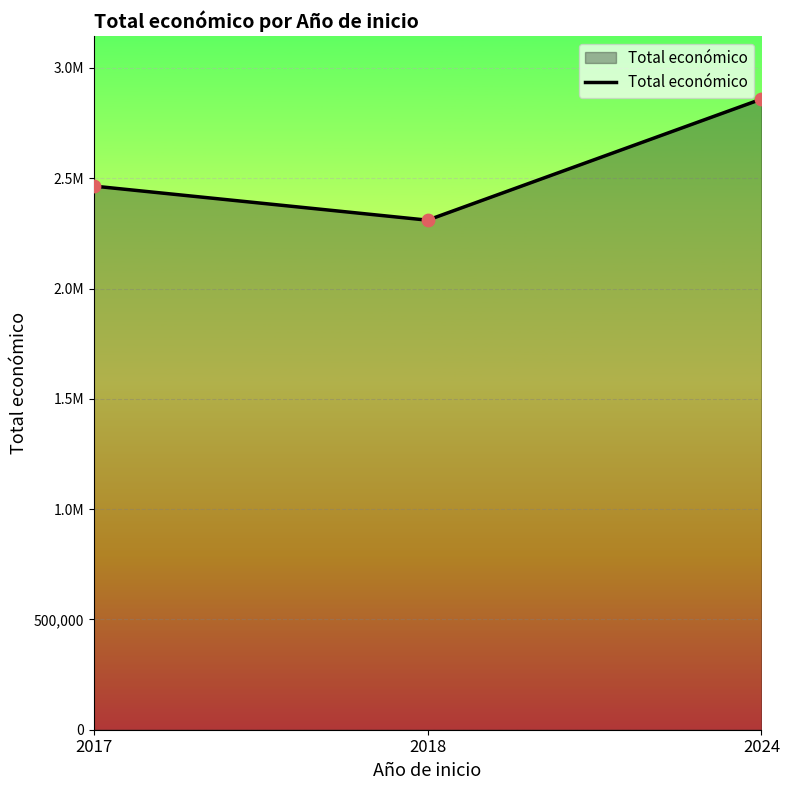

Between 2024 and 2017, which is larger?

2024